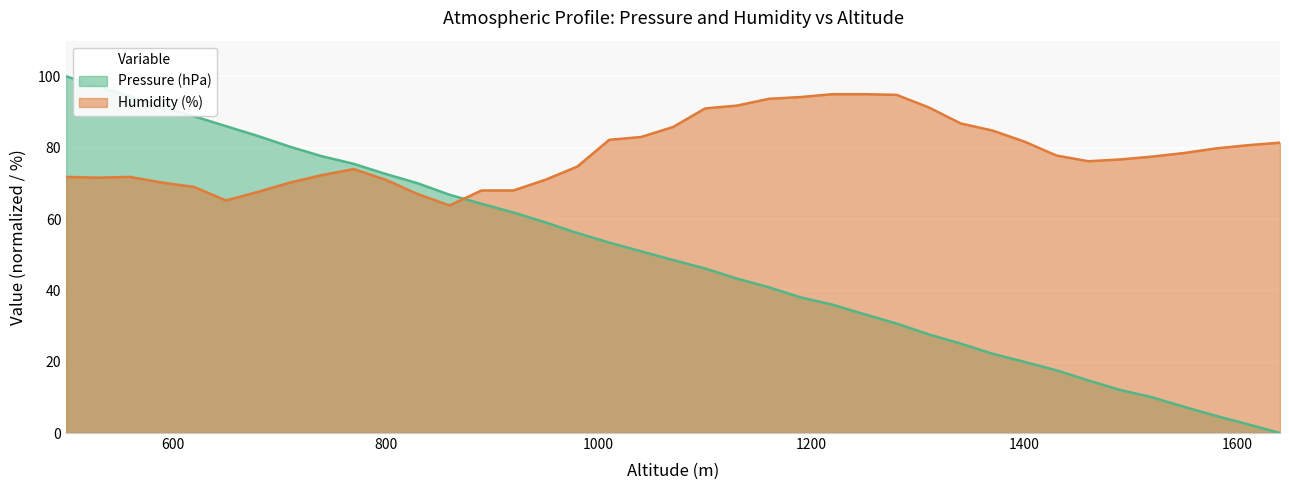

True or false: Pressure (hPa) has more than 0 interior local peaks.

False